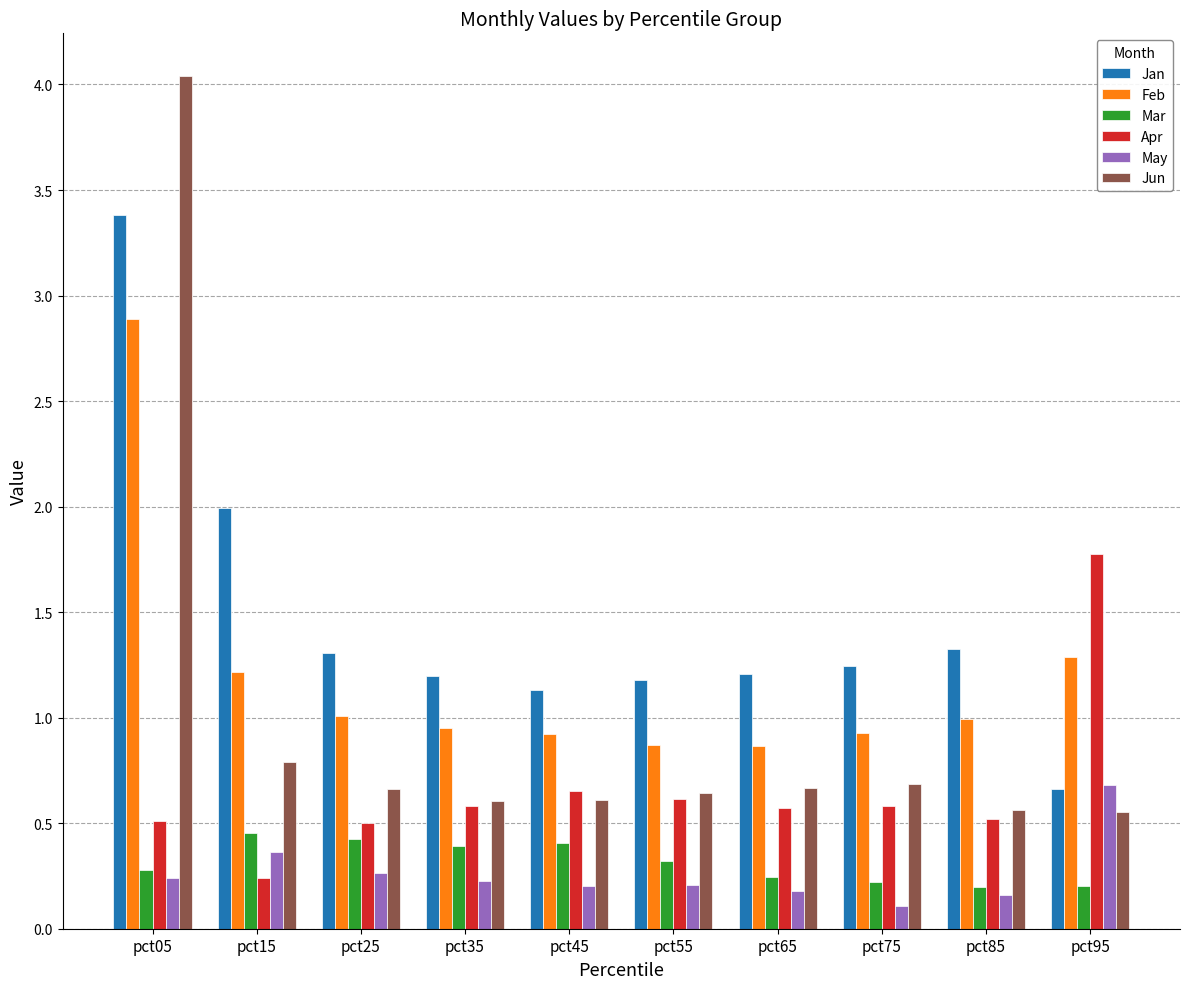

Which label corresponds to the largest value in the chart?

pct05